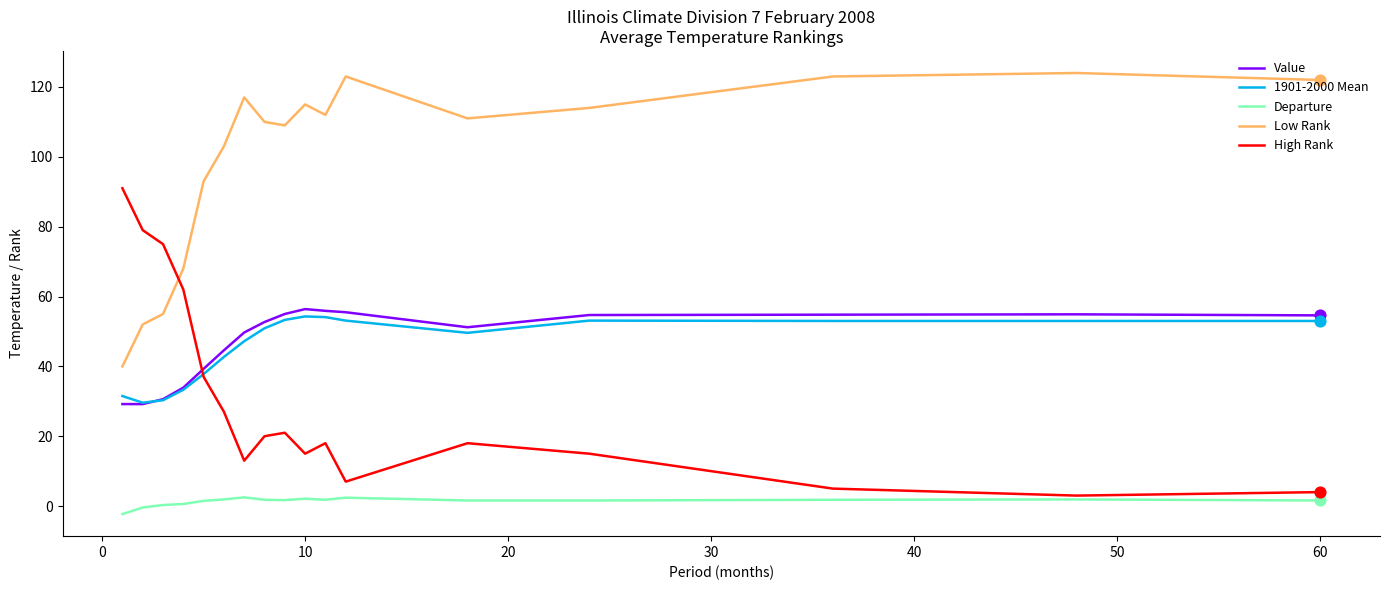

Which series has the largest total across all categories?

Low Rank